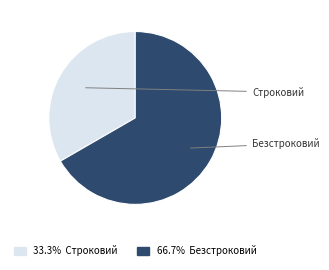

What is the smallest slice in the pie chart?

Строковий